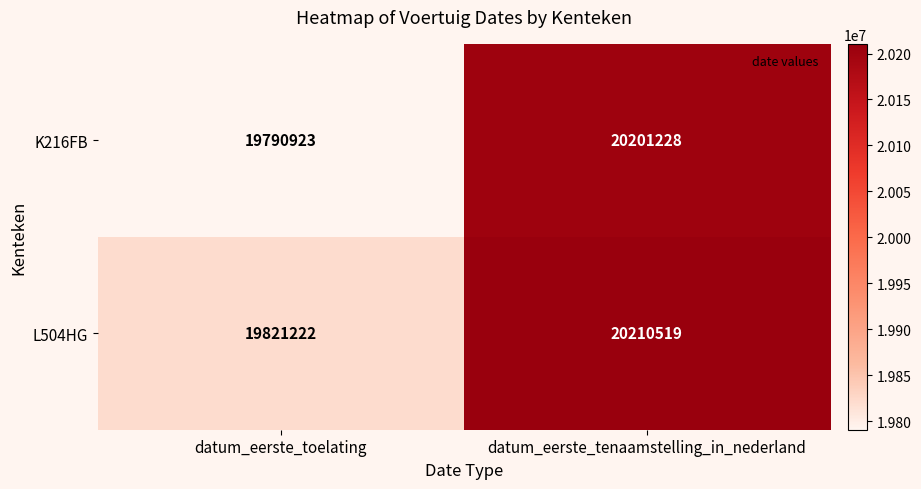

True or false: L504HG has a value of 20210519 at datum_eerste_tenaamstelling_in_nederland.

True